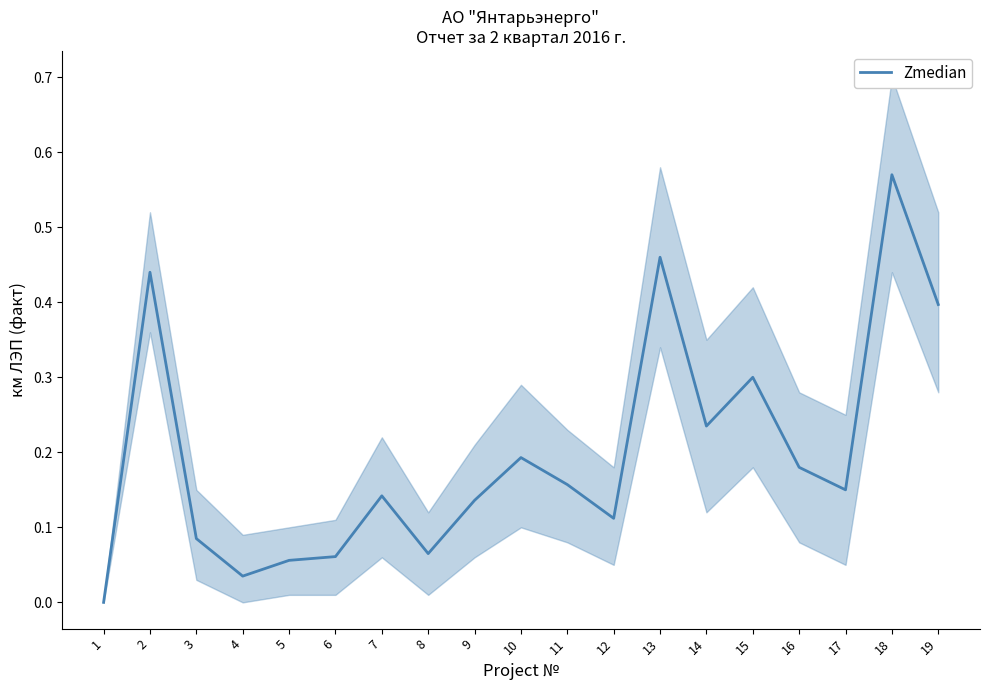

What value does the data have at 13?

0.5